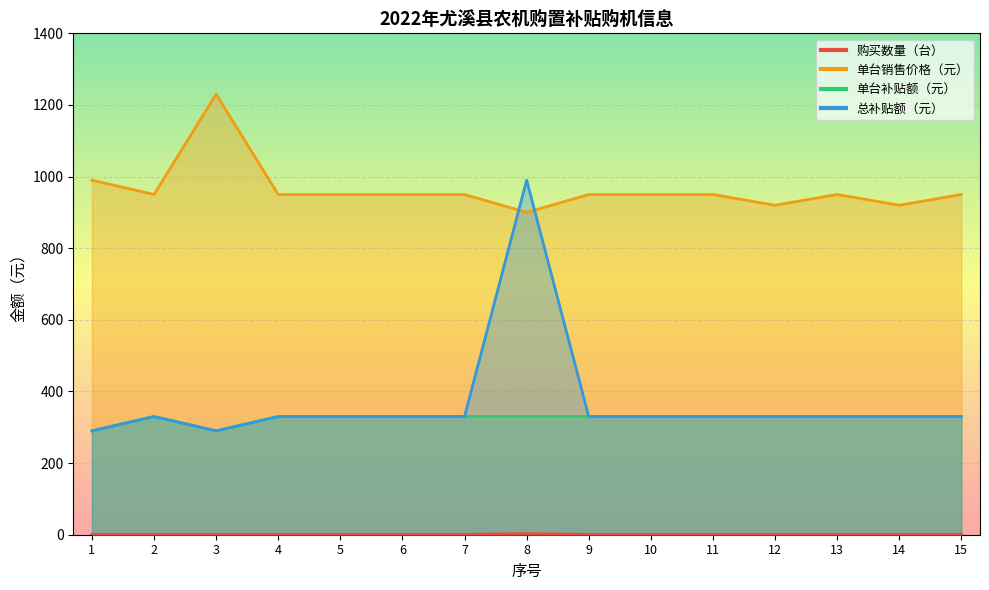

How many lines are shown in the chart?

4